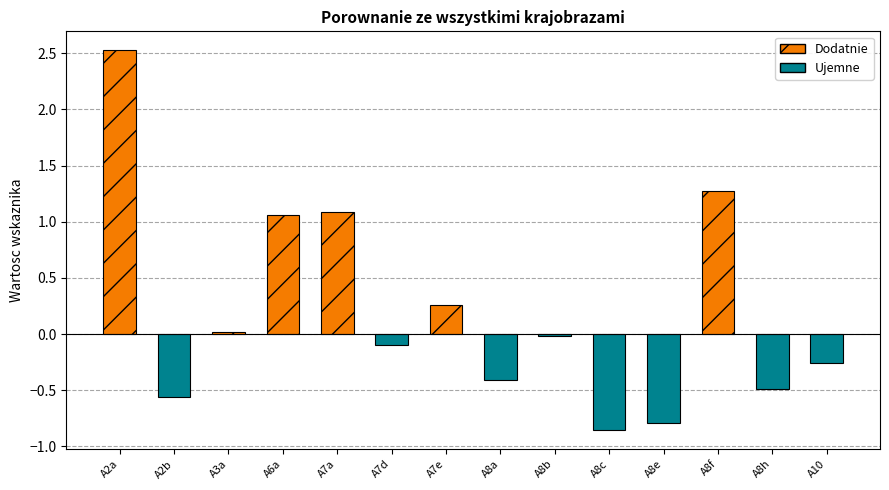

At which label is the value closest to 0?

A3a